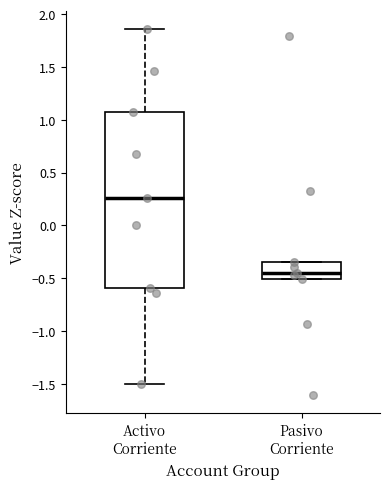

Reading left to right, read every box against the y-axis: the position of its median line, the range the box covers, and the ends of its whiskers. The values are not printed on the chart, so give them approximately, as read against the axis.

Activo Corriente: median 0.25, box -0.60 to 1.05, whiskers -1.50 to 1.85
Pasivo Corriente: median -0.45, box -0.50 to -0.35, whiskers -0.50 to -0.35